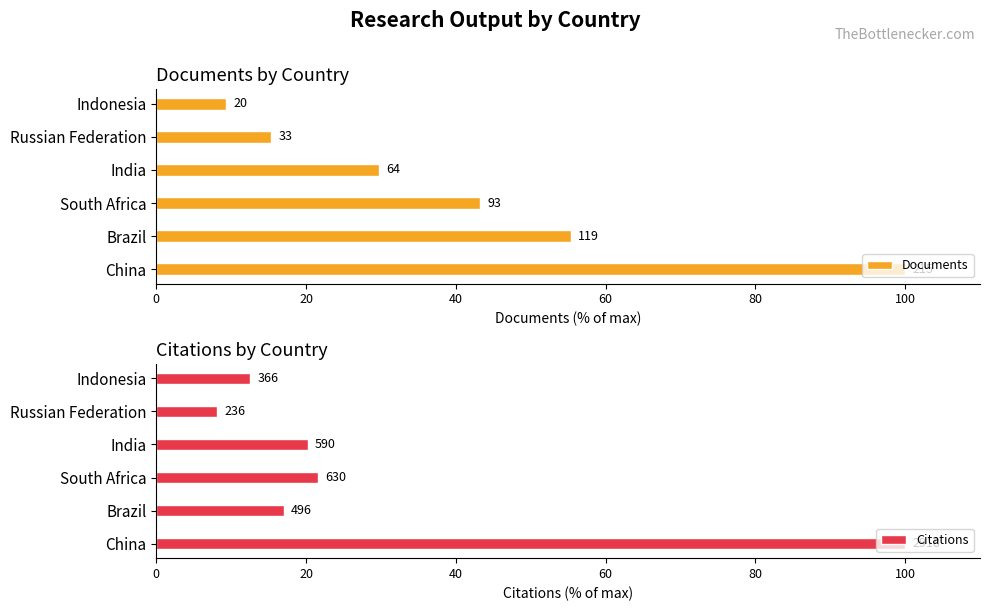

Which series has the largest range (max minus min)?

Citations